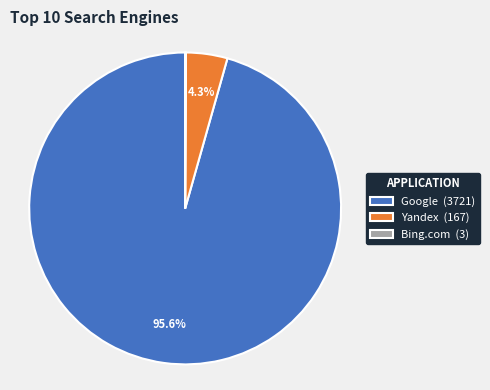

Which slice represents more than half of the pie?

Google (3721)